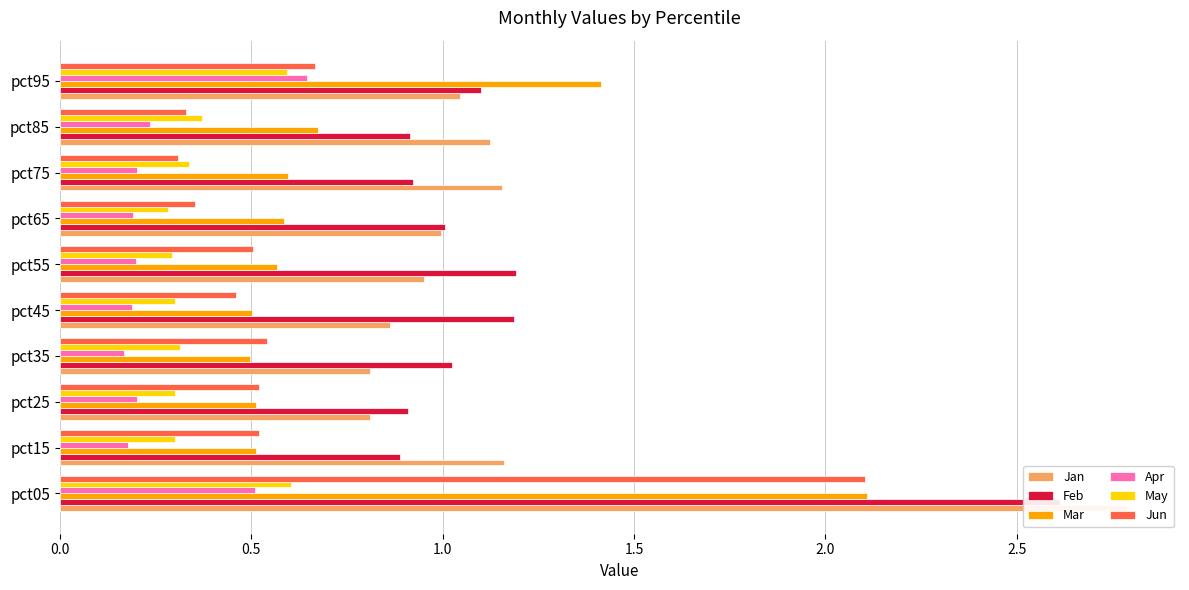

What is the sum of all Jun values?

6.3